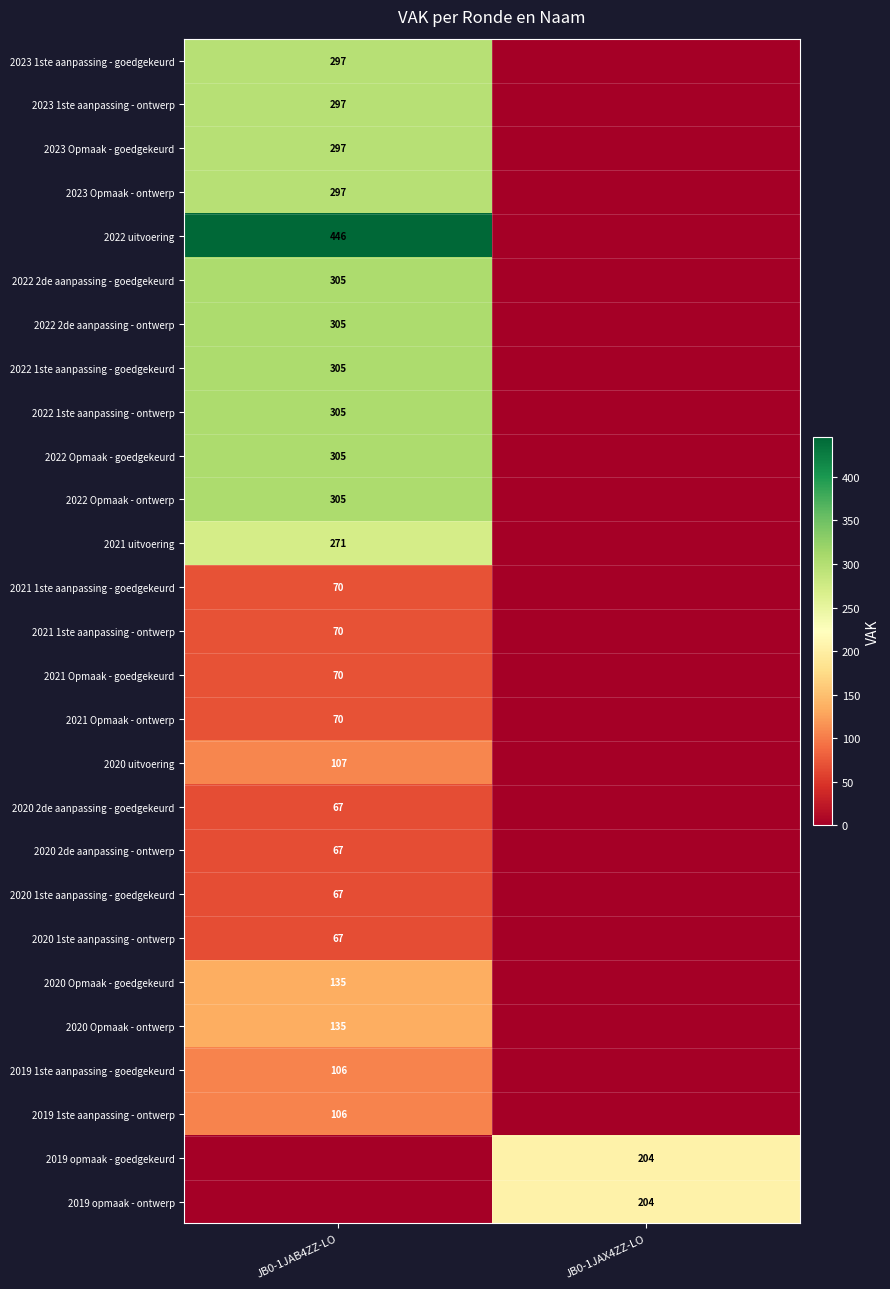

The value of 2023 1ste aanpassing - ontwerp at JB0-1JAB4ZZ-LO is 519. True or false?

False